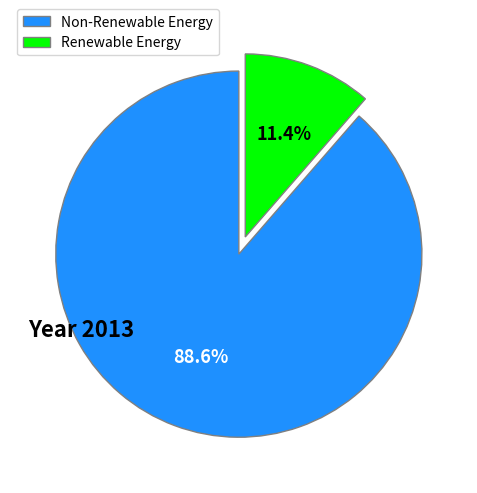

Which category has the biggest portion of the pie?

Non-Renewable Energy